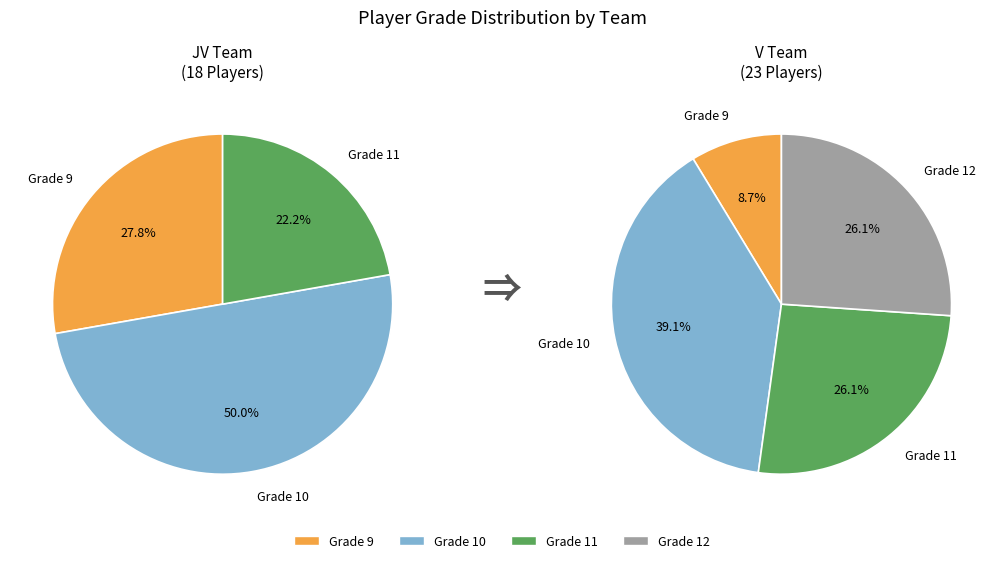

Which category has the biggest portion of the pie?

Grade 10